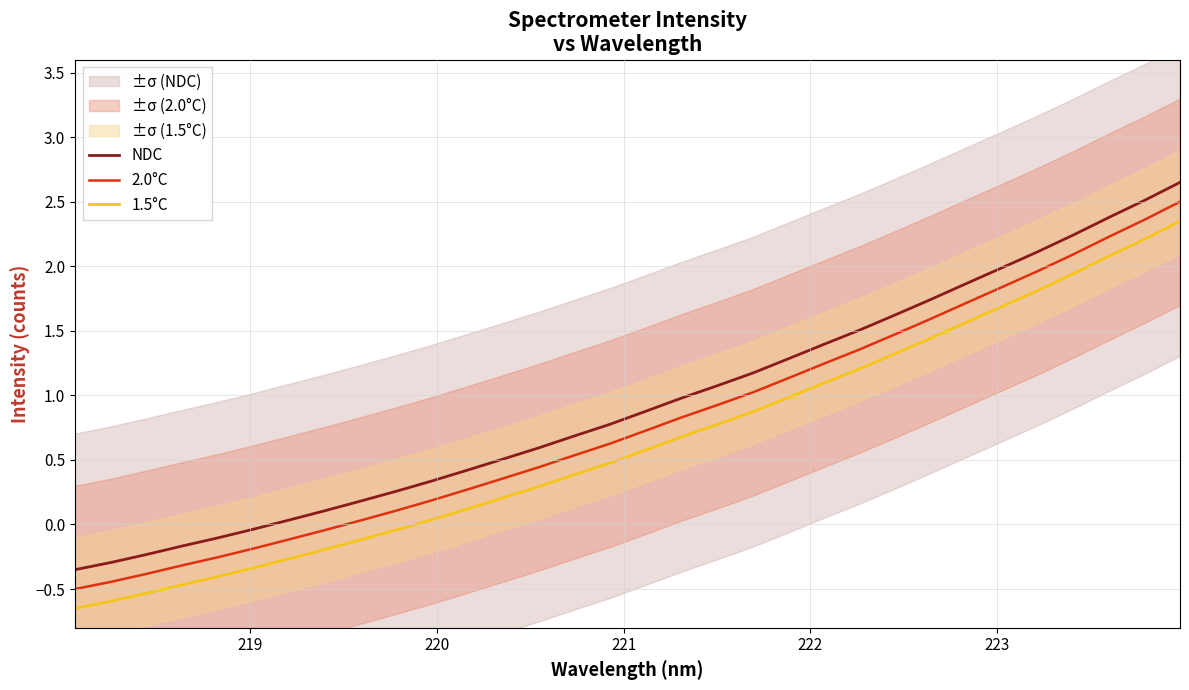

Which series has the widest spread of values?

NDC